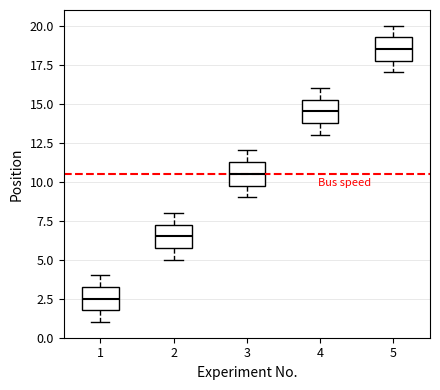

Where does the upper whisker of the box at x = 1 end on the y-axis? The values are not printed on the chart, so give them approximately, as read against the axis.

4.0